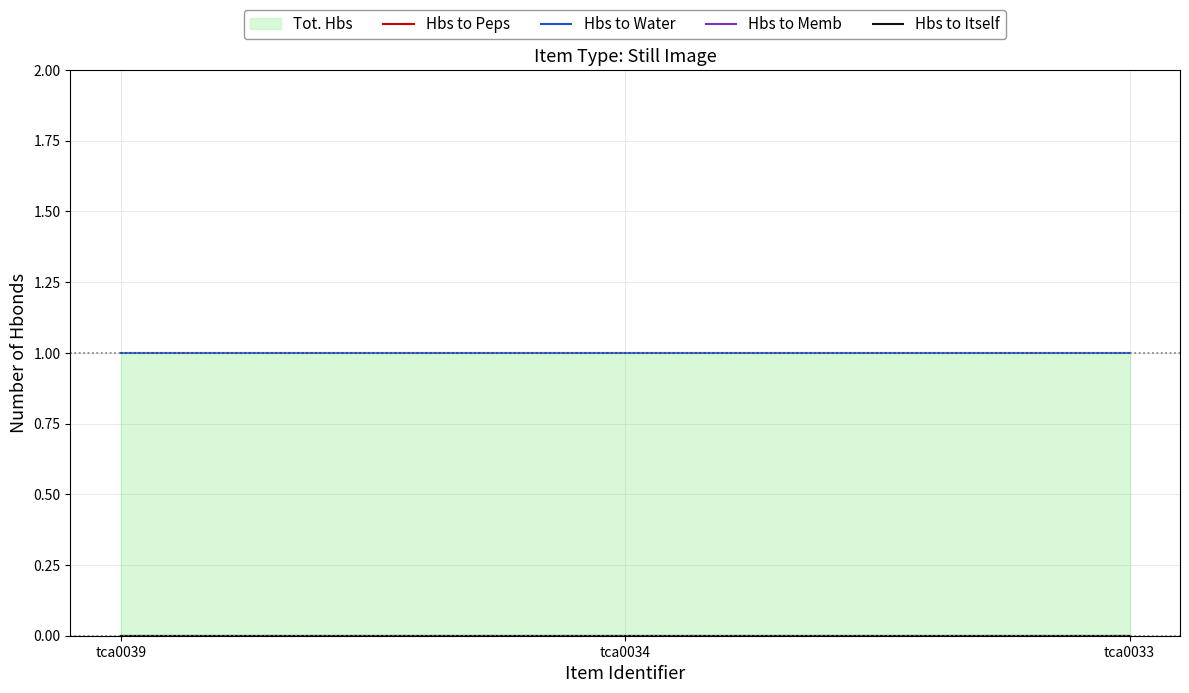

Rank the series at tca0039 from highest to lowest value.

Hbs to Water, Hbs to Peps, Hbs to Memb, Hbs to Itself